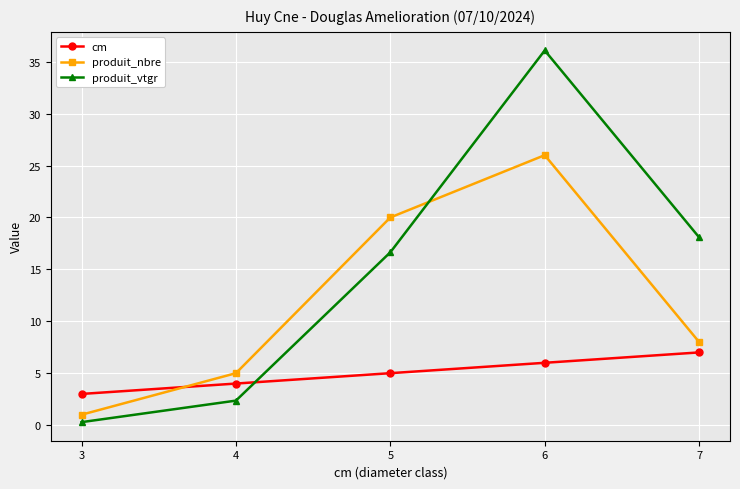

Rank the series by their average value, from highest to lowest.

produit_vtgr, produit_nbre, cm